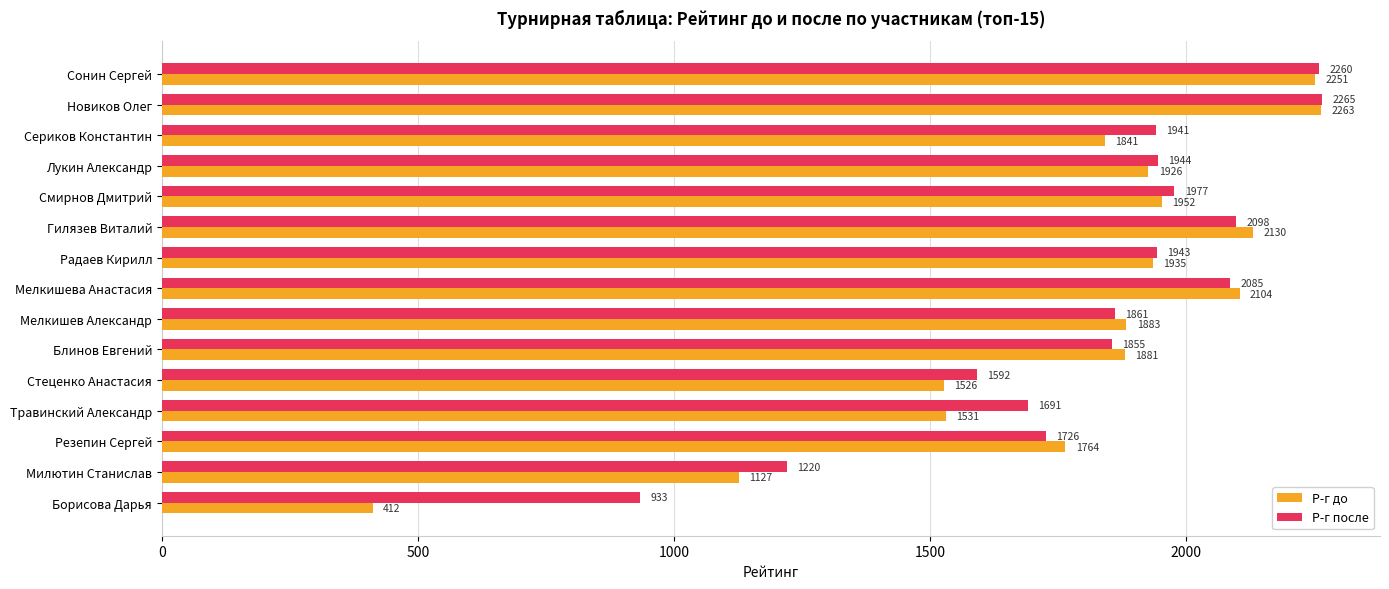

The Р-г до series shows 2130 at Гилязев Виталий. True or false?

True